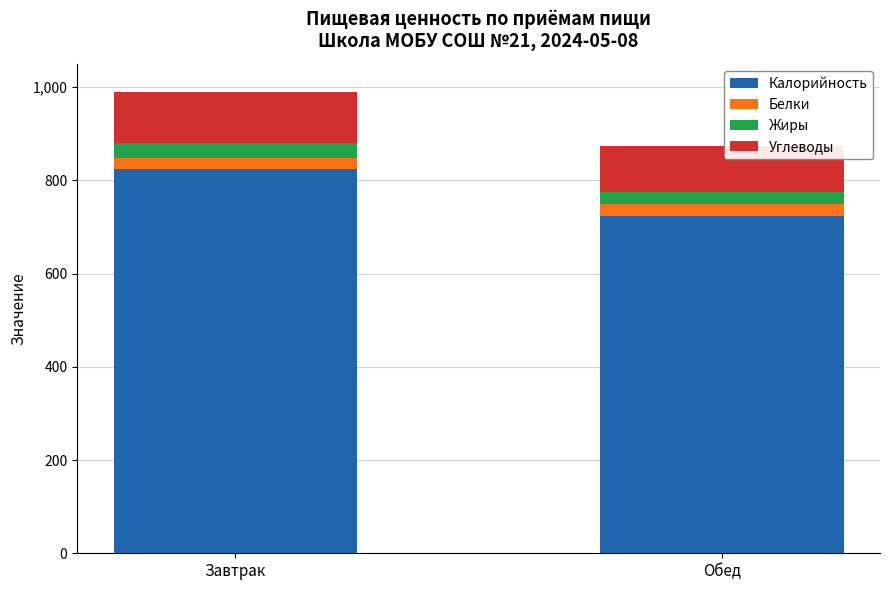

How many bars are there in total?

2